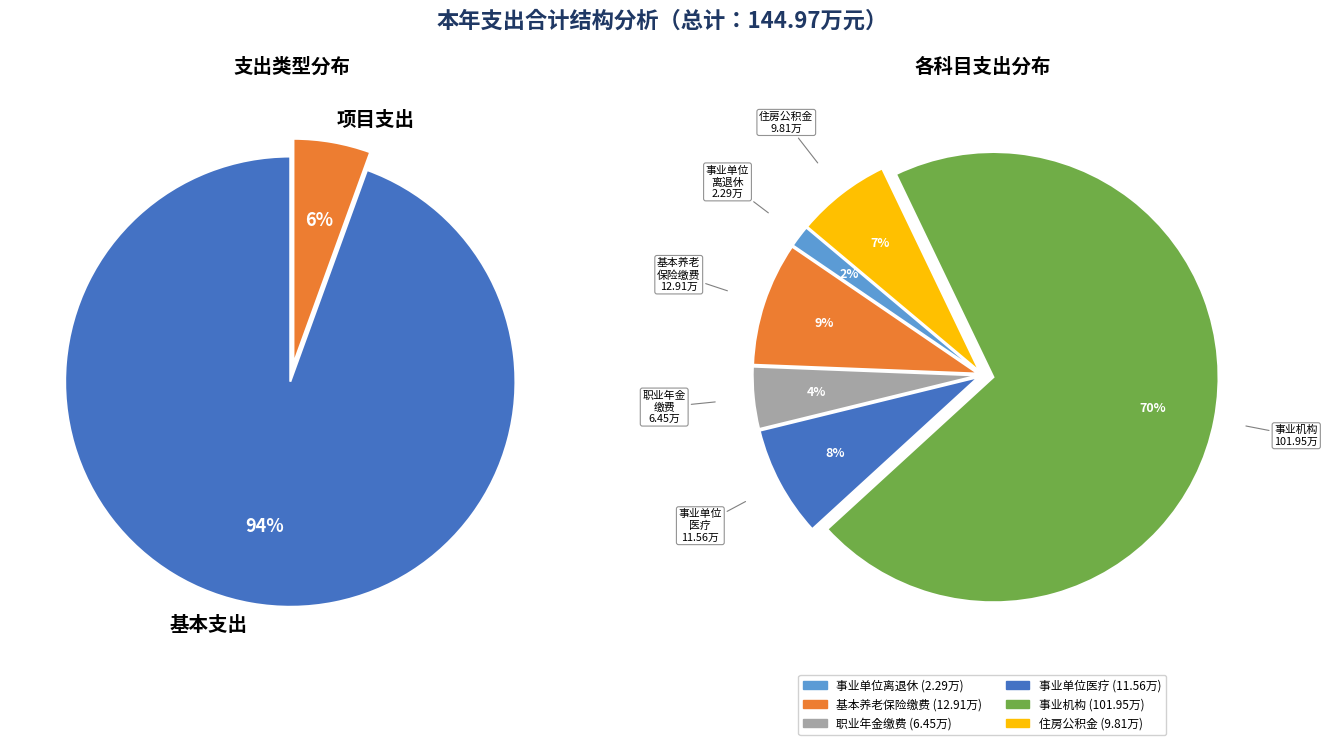

To the nearest percent, what is the combined percentage of 事业机构 and 机关事业单位职业年金缴费支出?

75%